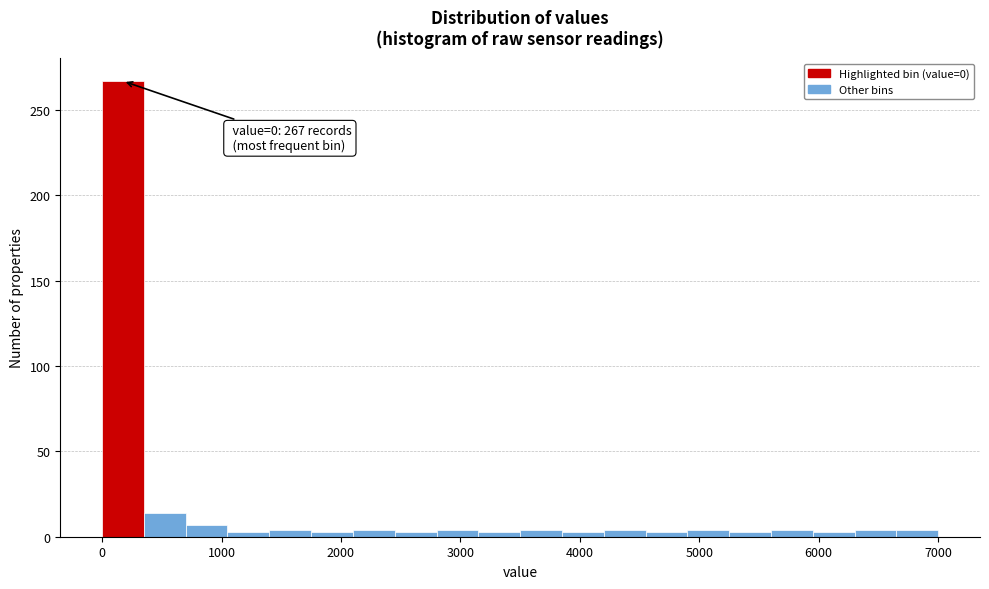

Read against the x-axis, roughly where is the centre of the tallest bar?

200